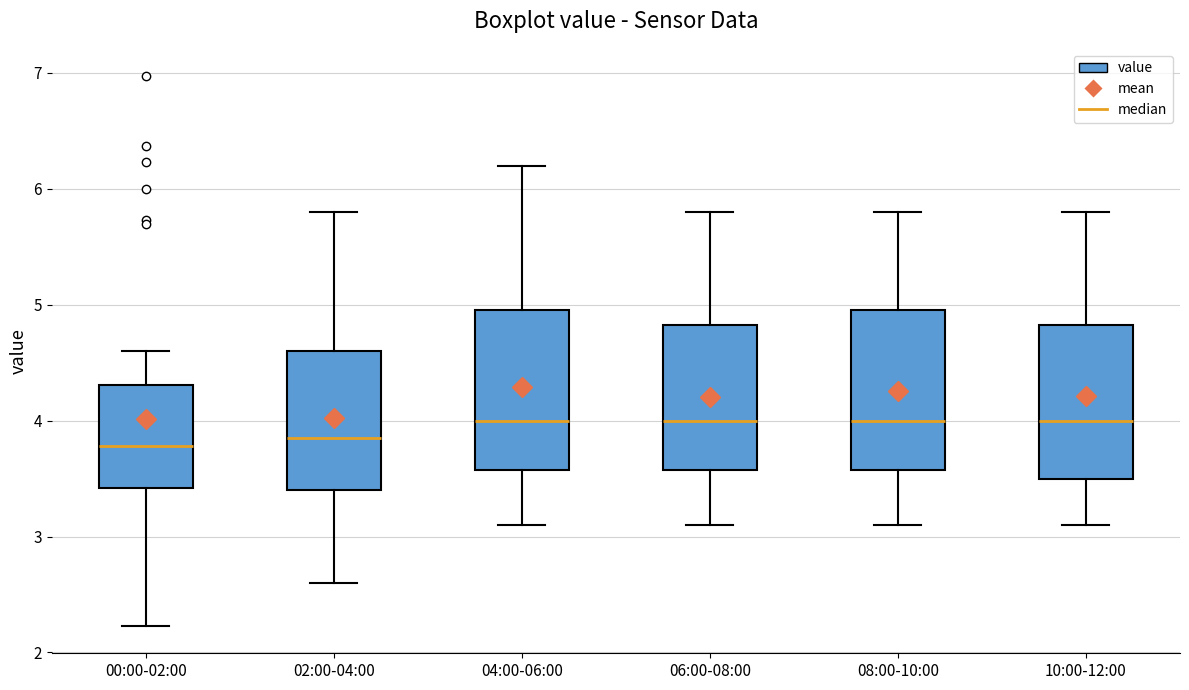

Where does the upper whisker of the box for 04:00-06:00 end on the y-axis? The values are not printed on the chart, so give them approximately, as read against the axis.

6.2